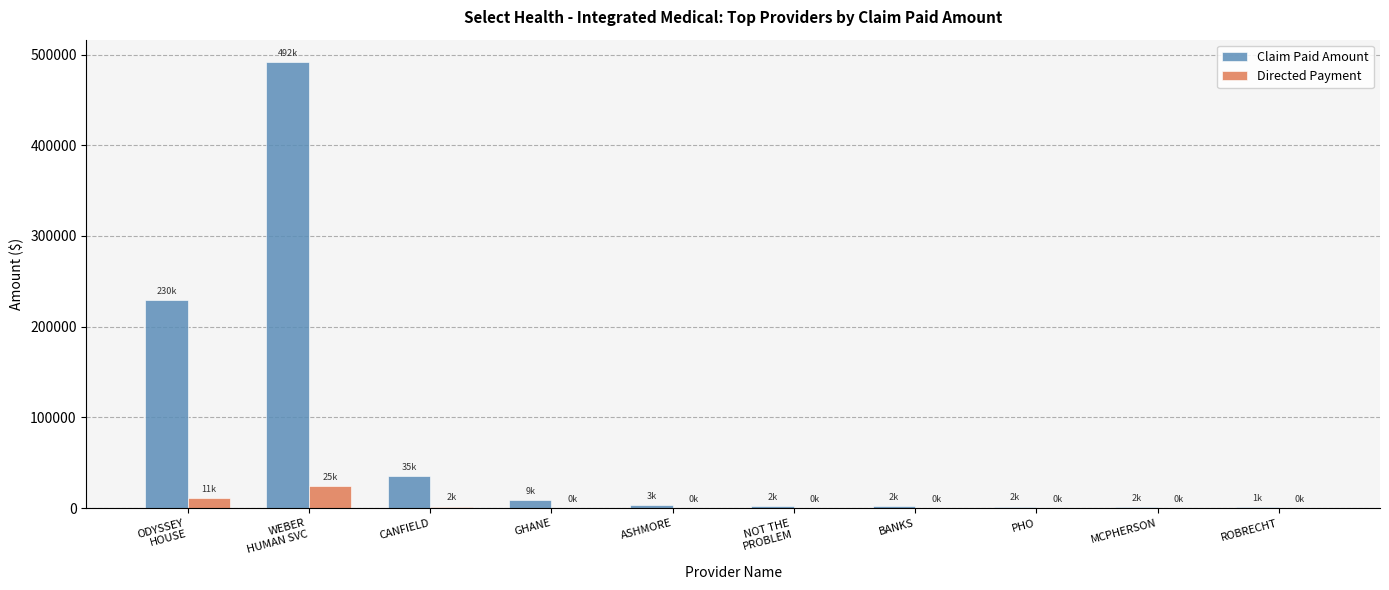

Which series has the largest total across all categories?

Claim Paid Amount